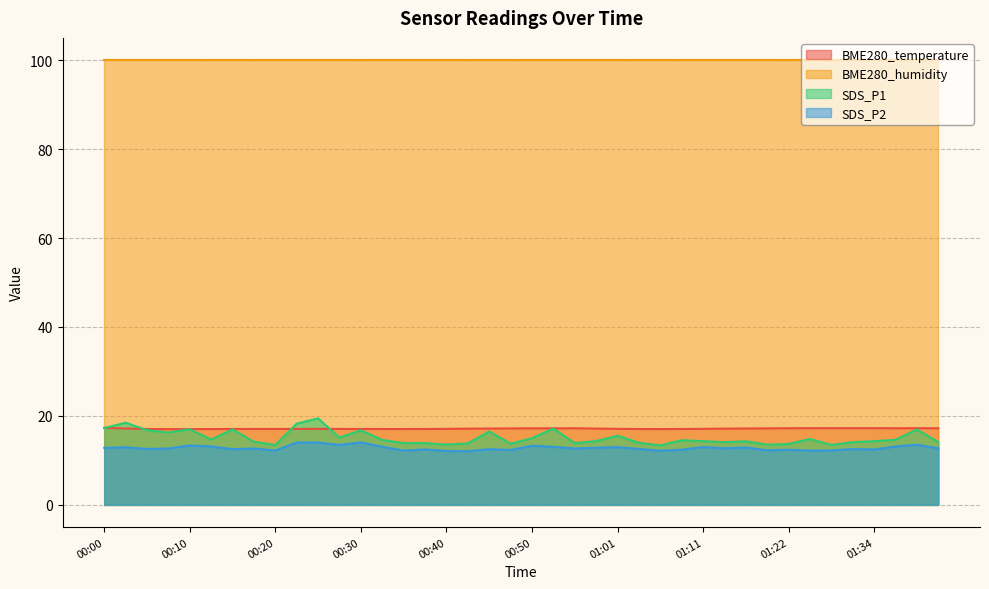

Which series has the largest total across all categories?

BME280_humidity